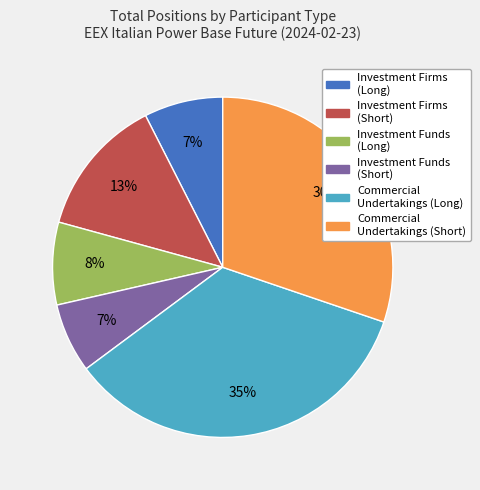

To the nearest percent, what is the difference between the largest and smallest slice percentages?

28%